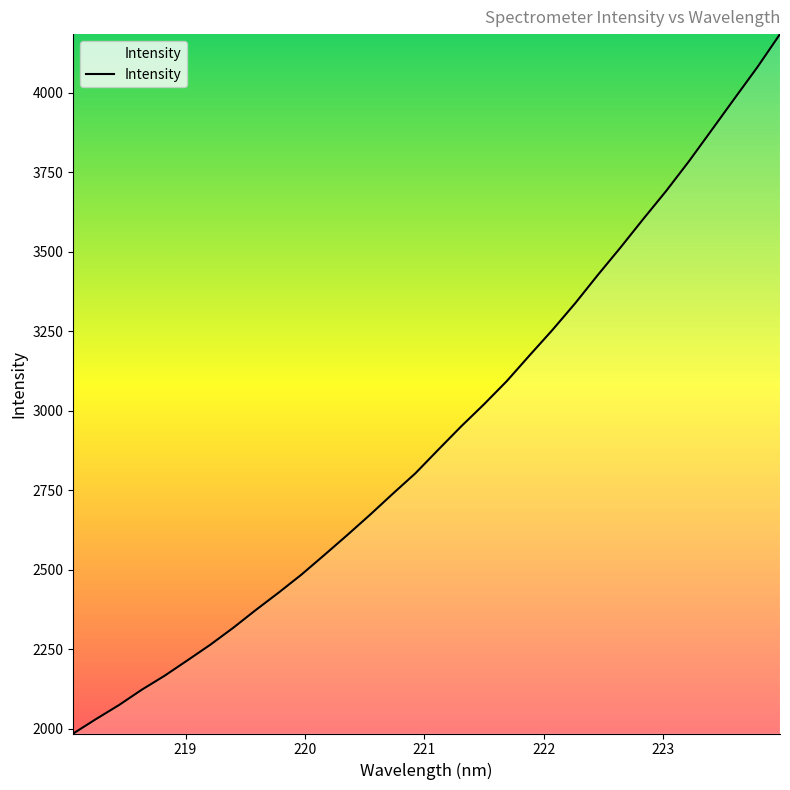

What is the greatest value displayed?

4183.6